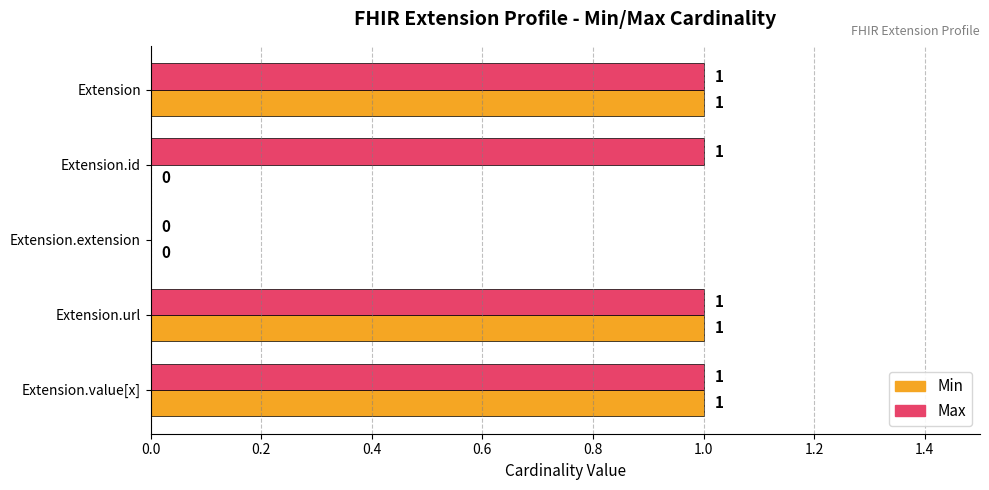

What is the highest value of the Max series?

1